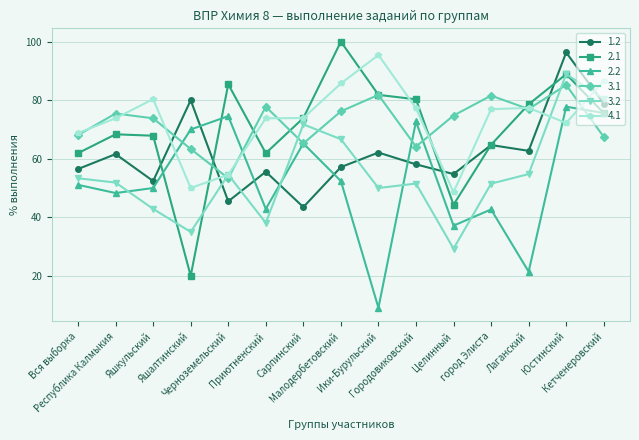

What position from the left is Малодербетовский?

8